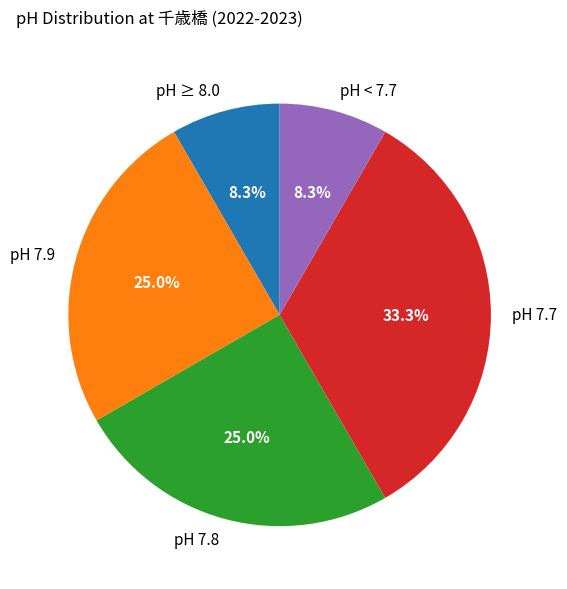

What is the ratio of the value at pH ≥ 8.0 to the value at pH 7.9?

0.3